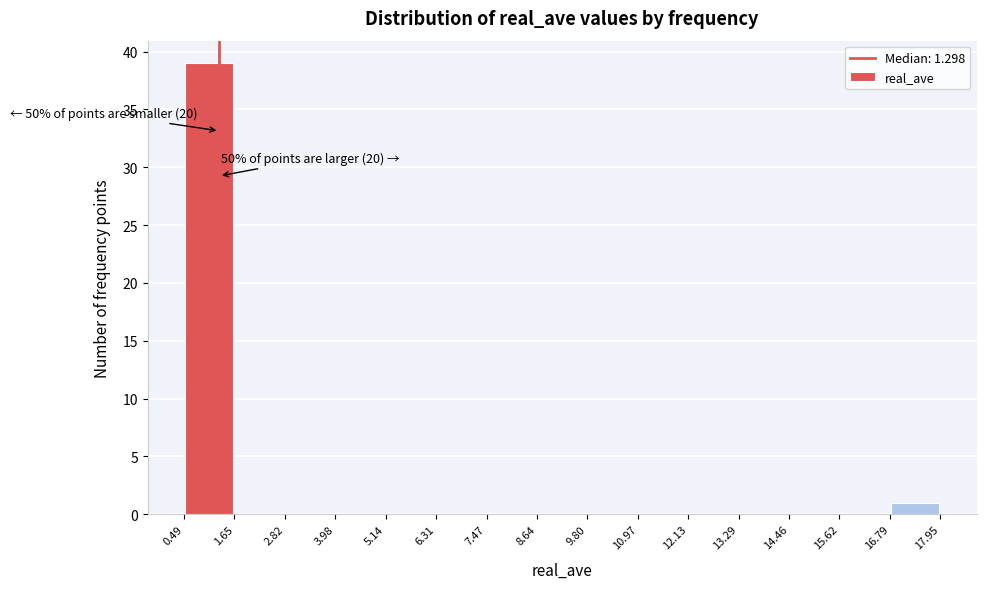

Over which range of the x-axis is the bar tallest?

0.49 to 1.65